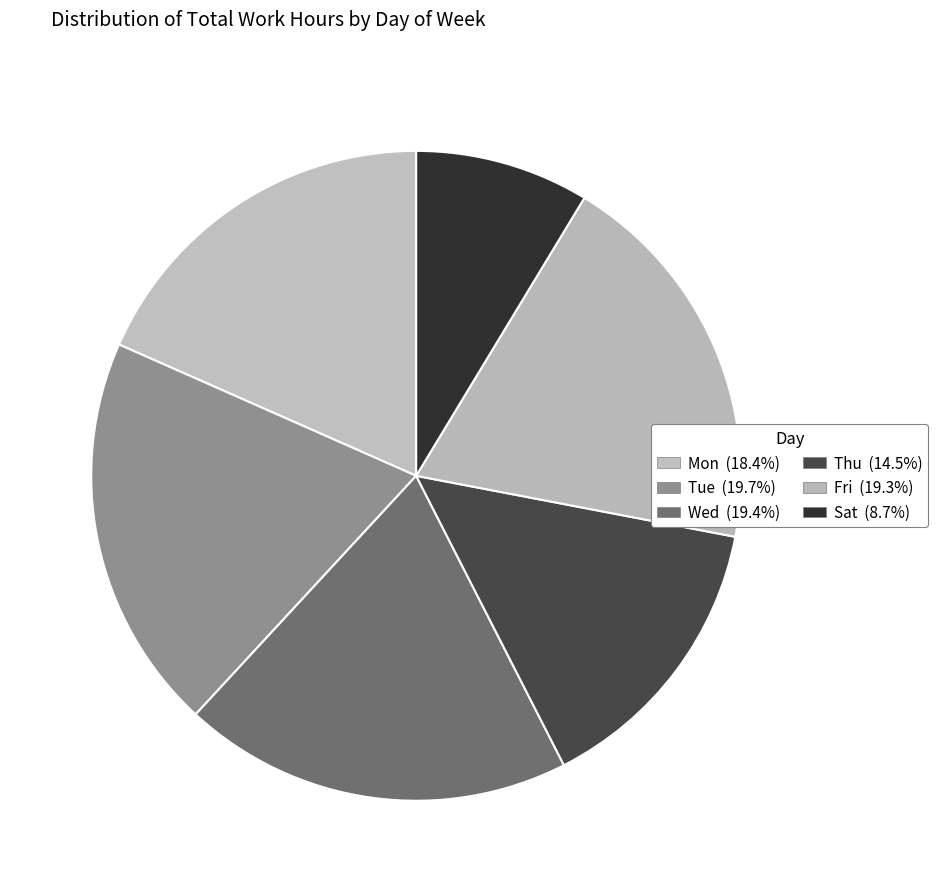

Count the number of slices in the pie.

6